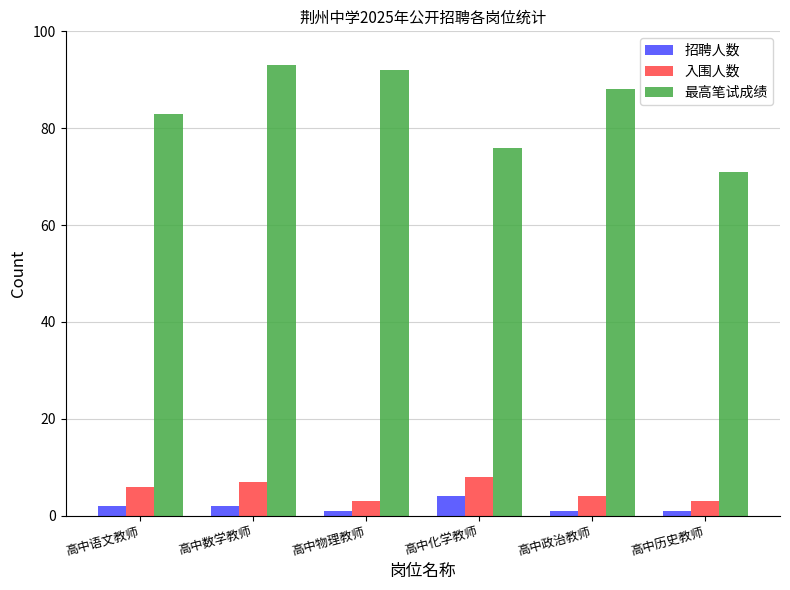

The 最高笔试成绩 series shows 133 at 高中语文教师. True or false?

False